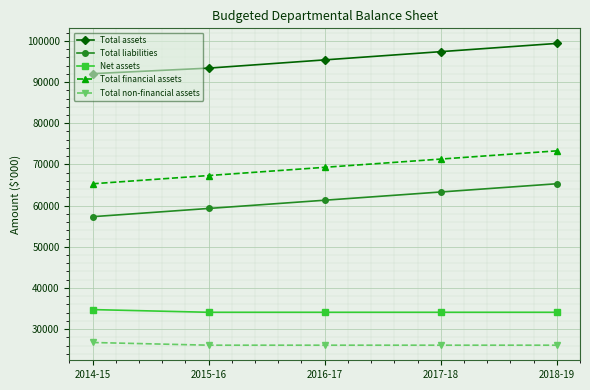

Reading left to right, extract all data points from this chart.

Total assets: 2014-15=92039	2015-16=93384	2016-17=95384	2017-18=97384	2018-19=99384
Total liabilities: 2014-15=57301	2015-16=59301	2016-17=61301	2017-18=63301	2018-19=65301
Net assets: 2014-15=34738	2015-16=34083	2016-17=34083	2017-18=34083	2018-19=34083
Total financial assets: 2014-15=65293	2015-16=67293	2016-17=69293	2017-18=71293	2018-19=73293
Total non-financial assets: 2014-15=26746	2015-16=26091	2016-17=26091	2017-18=26091	2018-19=26091